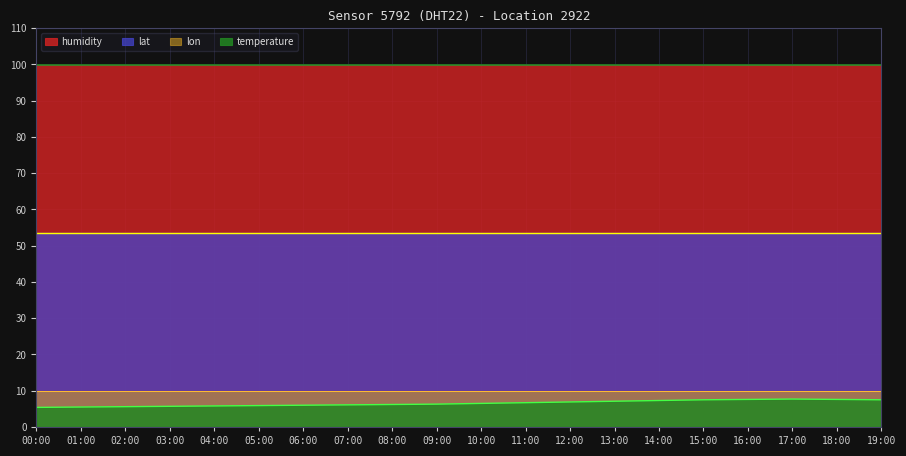

How many lines are shown in the chart?

4